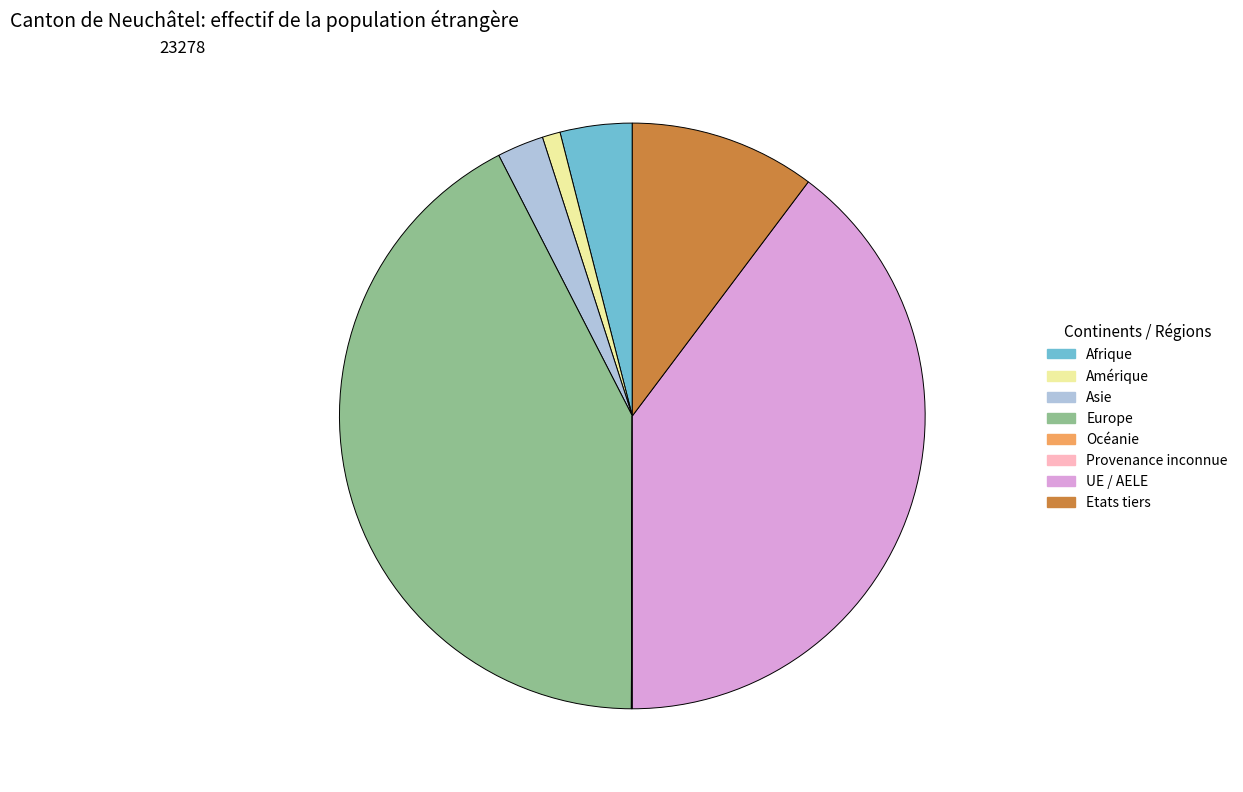

Approximately how many times larger is the value at Amérique compared to Asie?

0.4